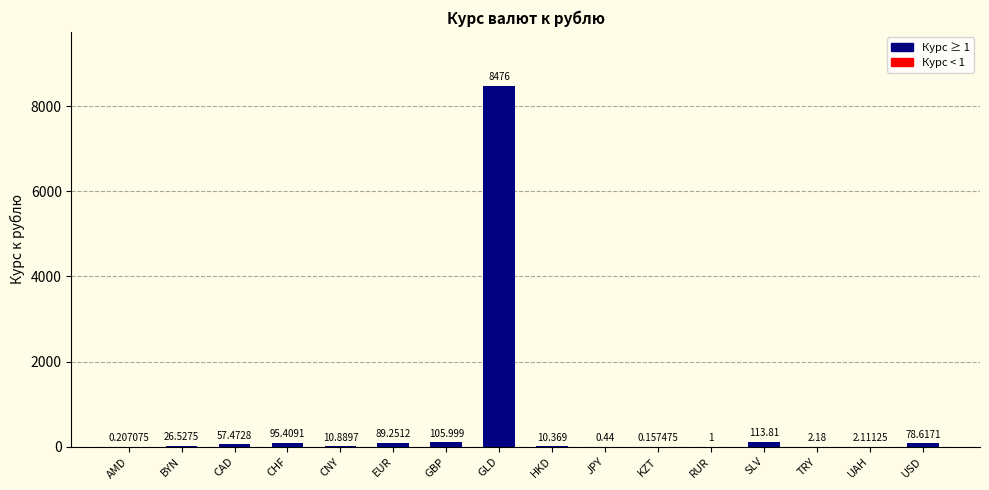

Where does the data first go above 26?

BYN